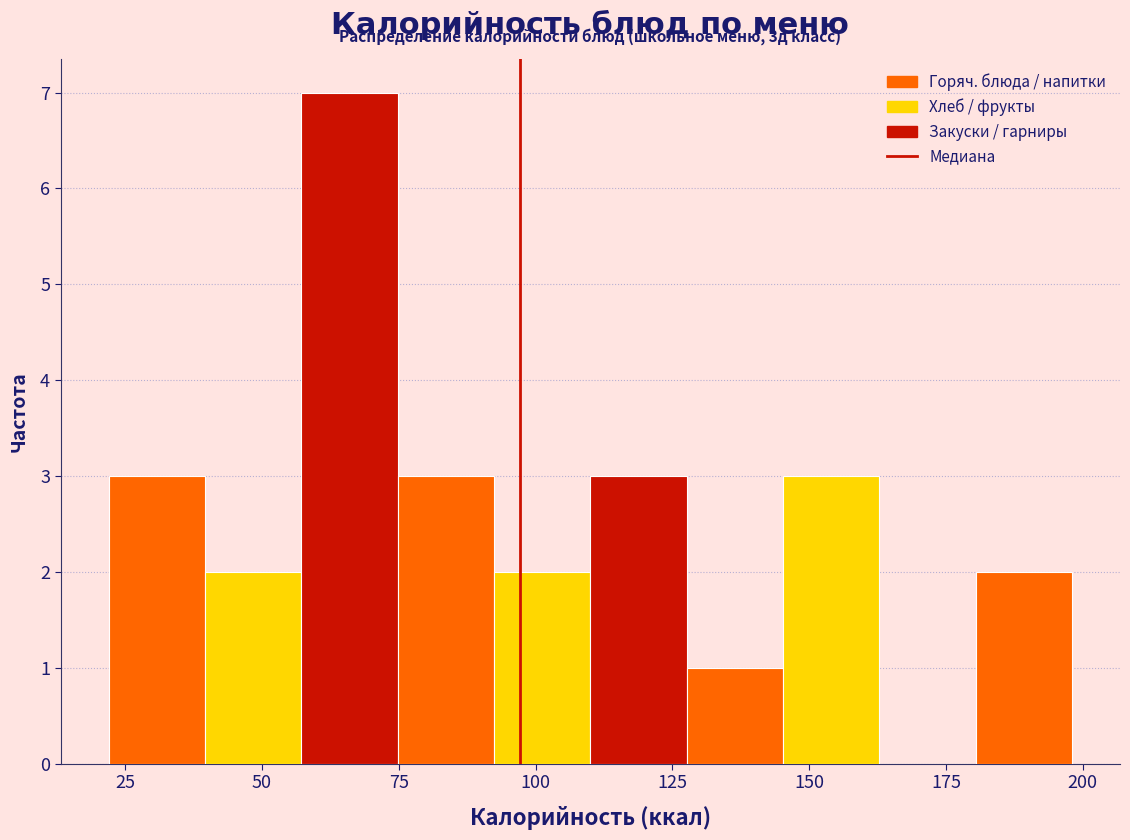

Around what value on the x-axis is the tallest bar? Give the approximate position of its centre, as read against the axis.

65